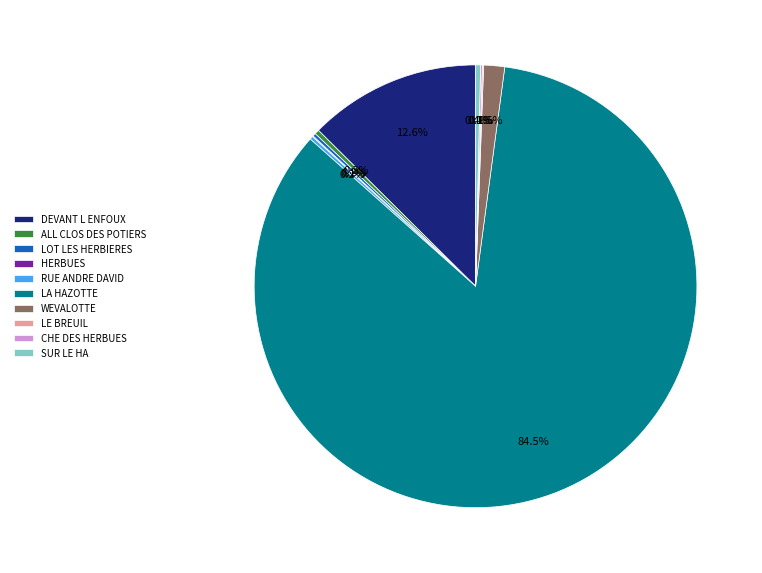

Which category has the biggest portion of the pie?

LA HAZOTTE